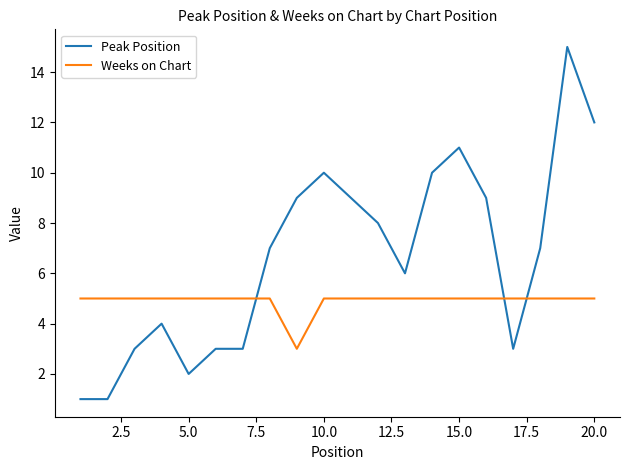

True or false: Peak Position and Weeks on Chart intersect in this chart.

True